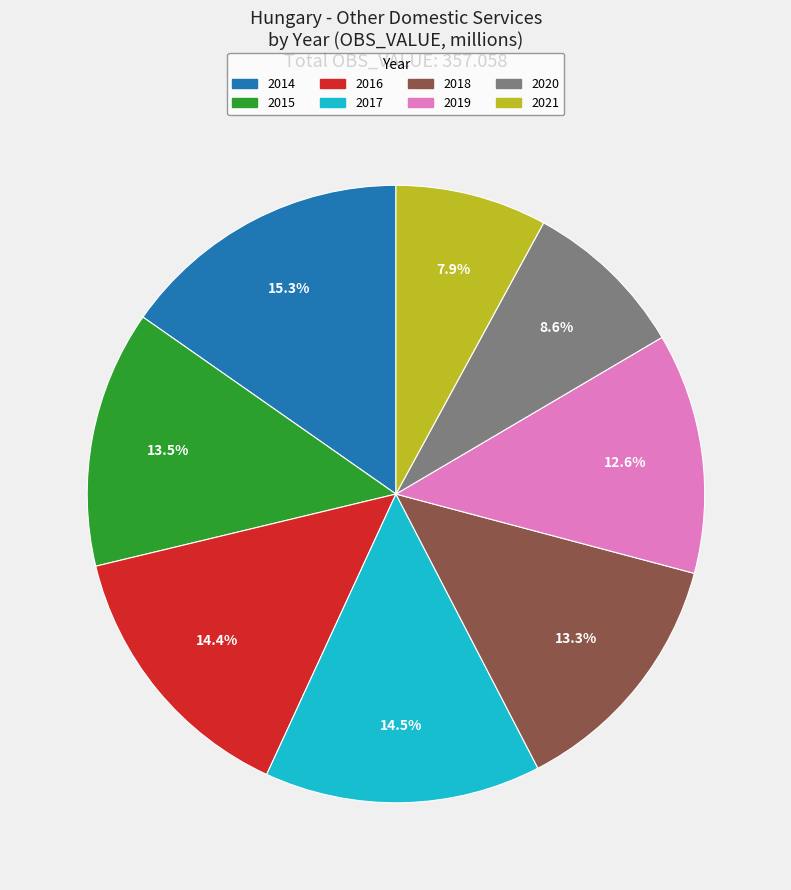

Which has a higher value, 2018 or 2019?

2018